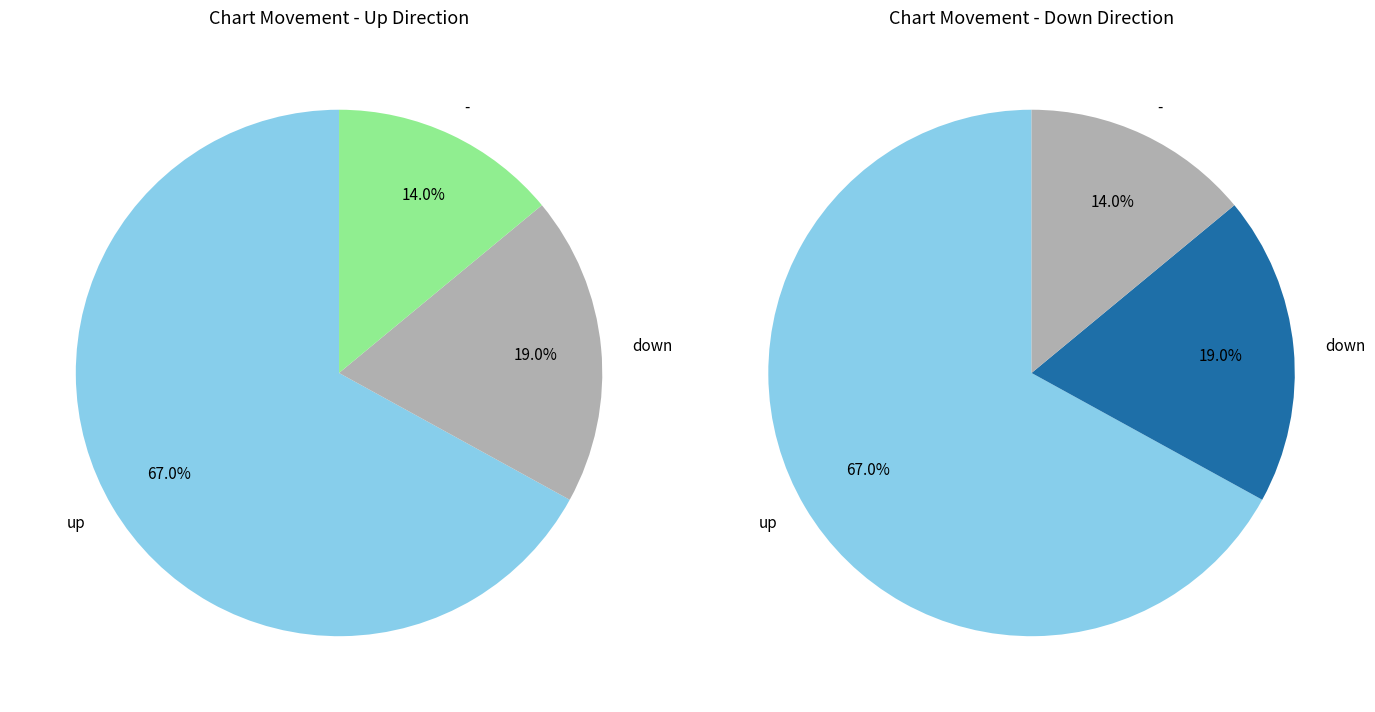

To the nearest percent, what is the difference between the down and - slice percentages?

5%